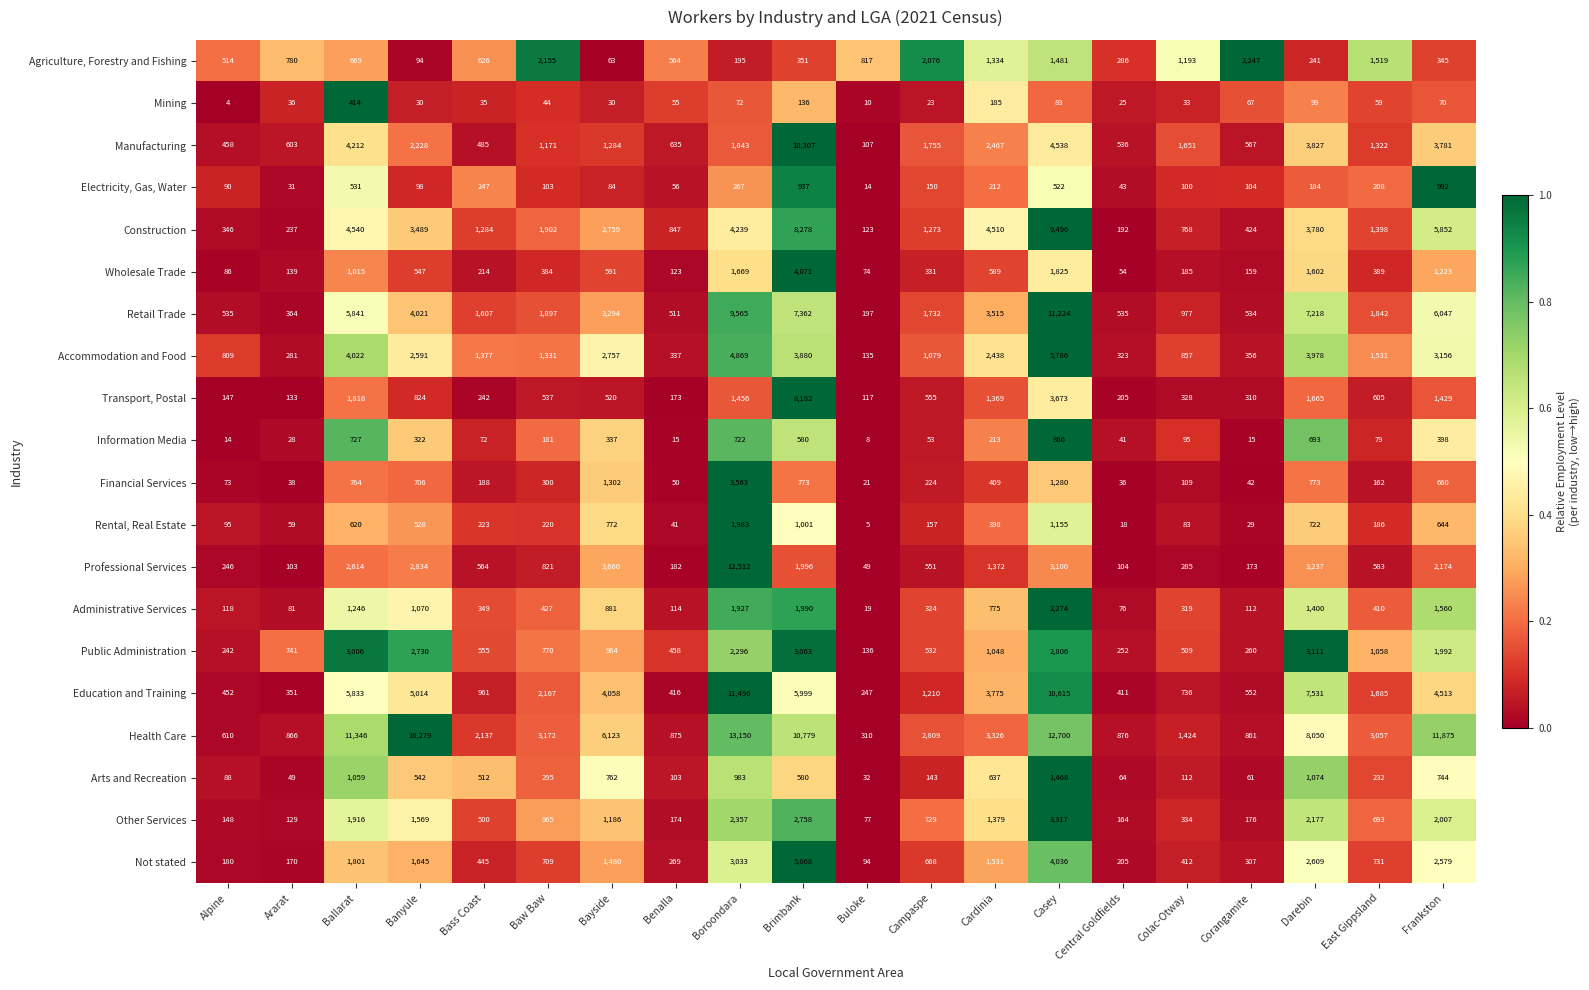

Rank the categories by Accommodation and Food value from highest to lowest.

Casey, Boroondara, Ballarat, Darebin, Brimbank, Frankston, Bayside, Banyule, Cardinia, East Gippsland, Bass Coast, Baw Baw, Campaspe, Colac-Otway, Alpine, Corangamite, Benalla, Central Goldfields, Ararat, Buloke